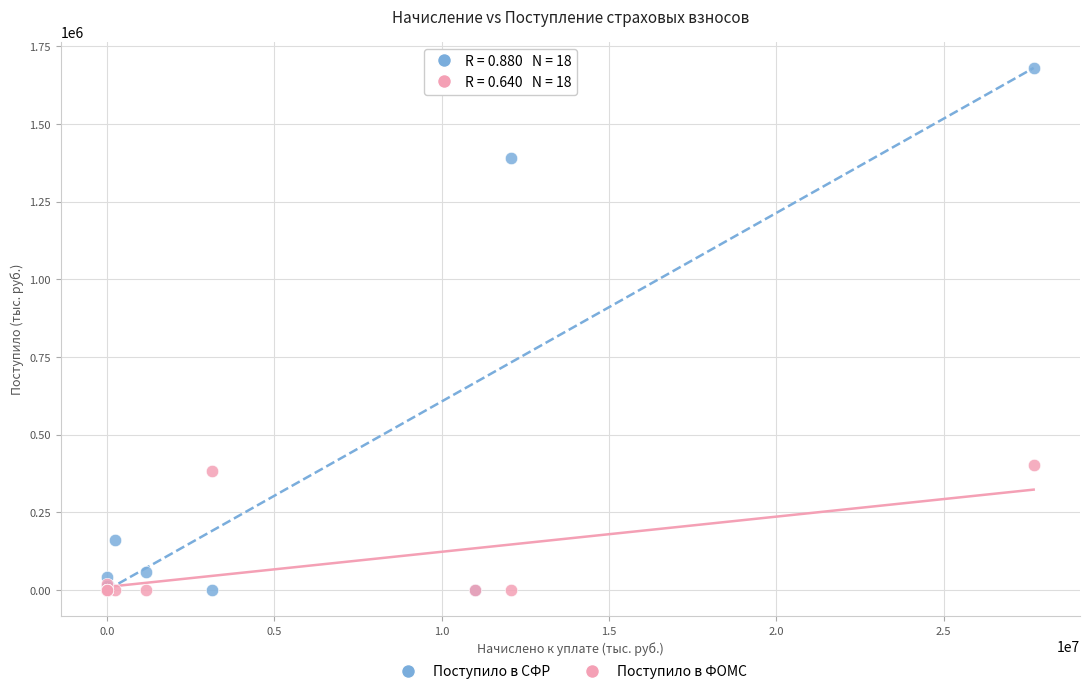

What are all the series names shown in the legend?

Поступило в СФР, Поступило в ФОМС